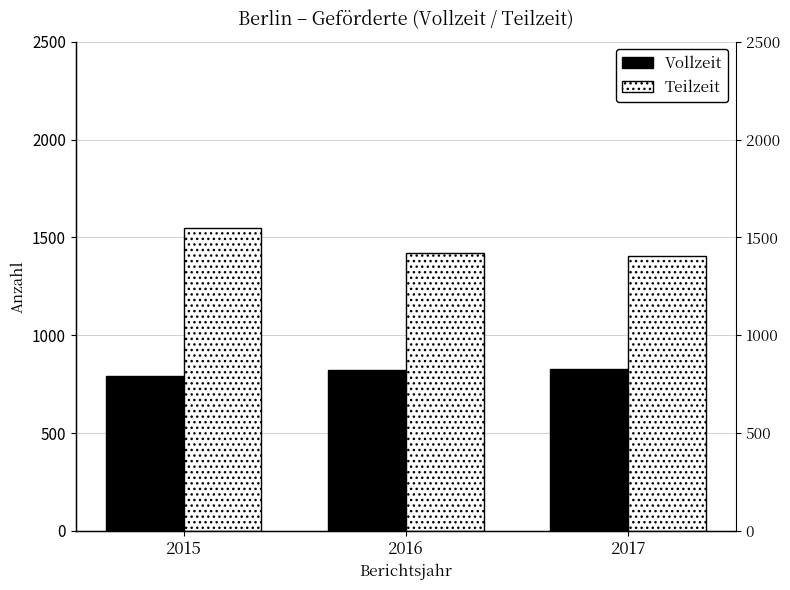

What is the total value across all series at 2015?

2338